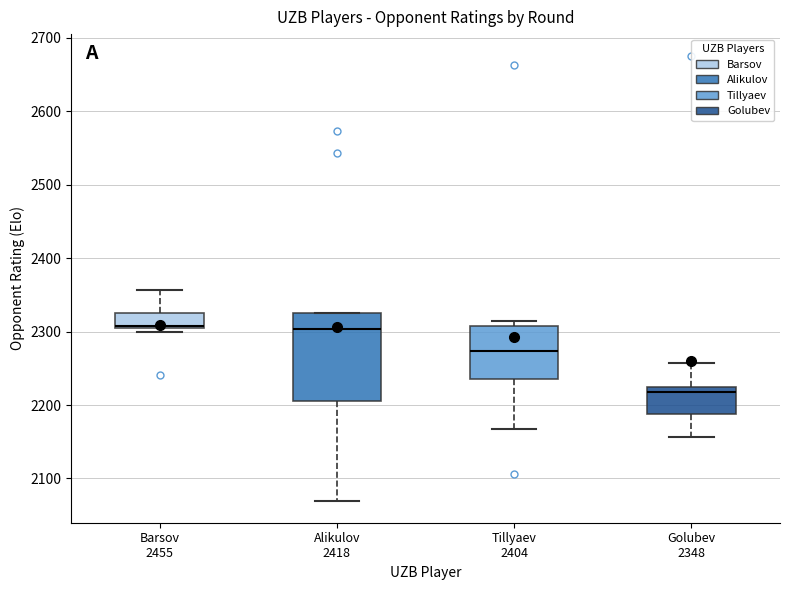

Which box is the tallest, from its lower edge to its upper edge?

Alikulov 2418